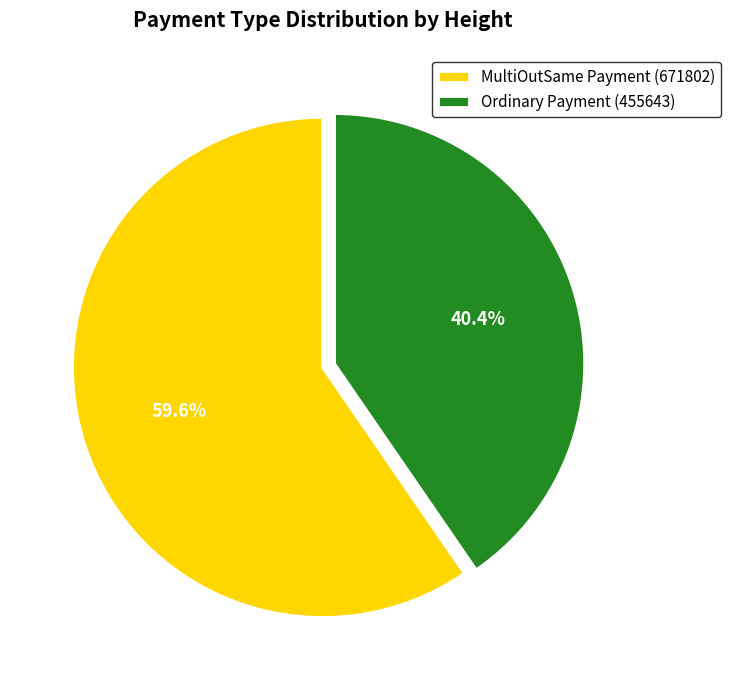

What is the largest slice in the pie chart?

MultiOutSame Payment (671802)